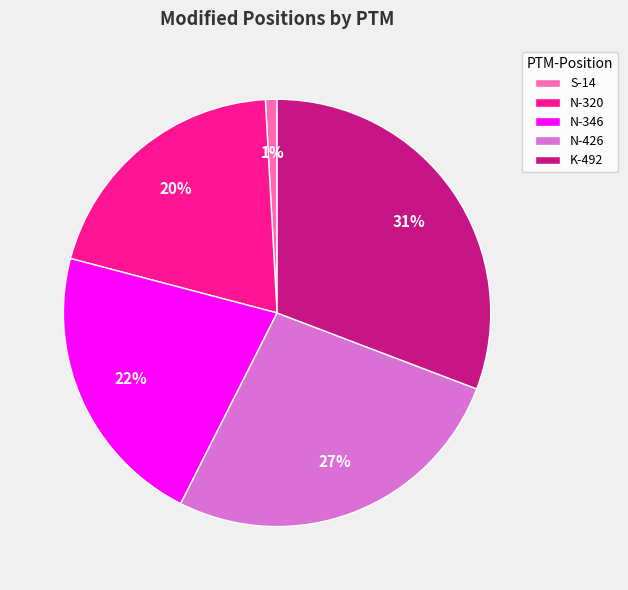

How many segments does this pie chart have?

5